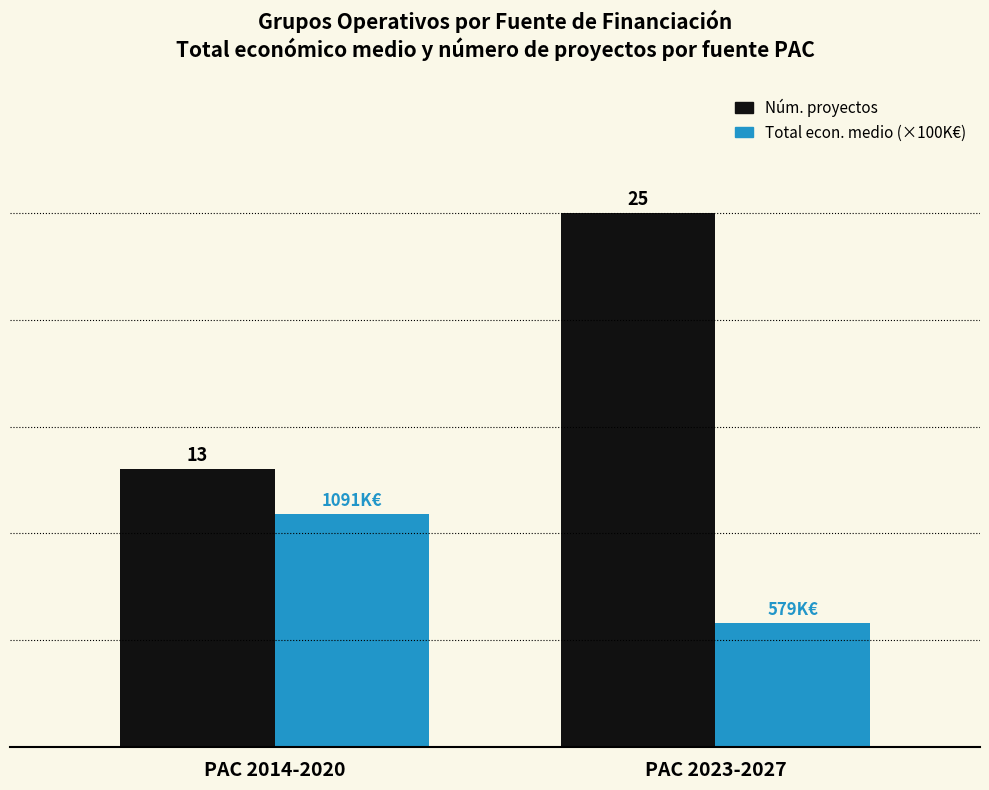

At which category does the chart reach its minimum across all series?

PAC 2023-2027